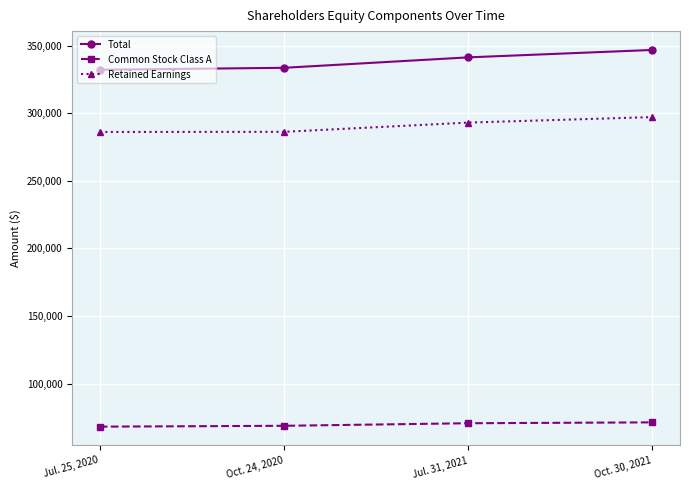

What position from the left is Oct. 24, 2020?

2